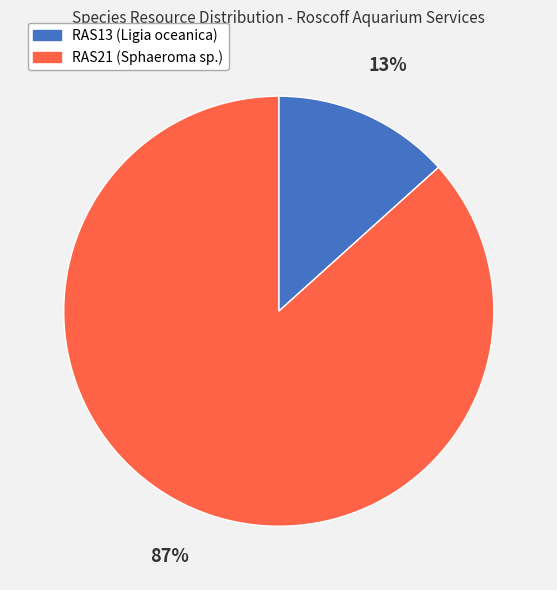

To the nearest percent, what is the combined percentage of RAS21 (Sphaeroma sp.) and RAS13 (Ligia oceanica)?

100%